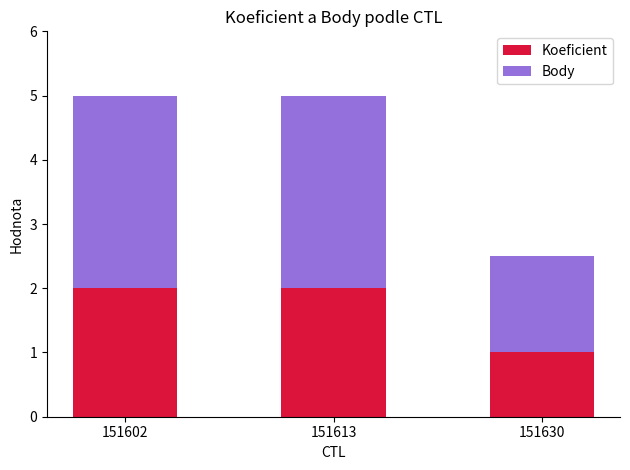

What is the highest value of the Koeficient series?

2.0